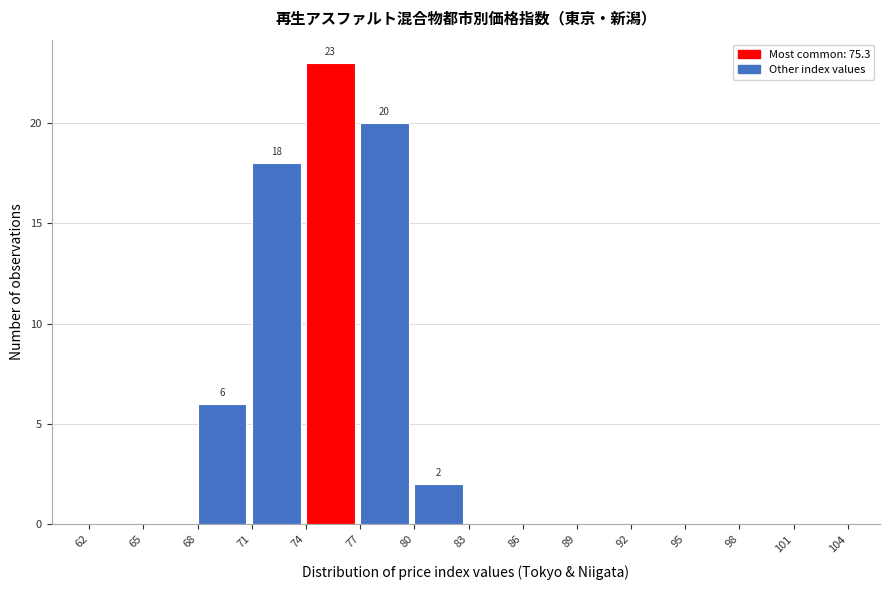

Over which range of the x-axis is the bar tallest?

74 to 77